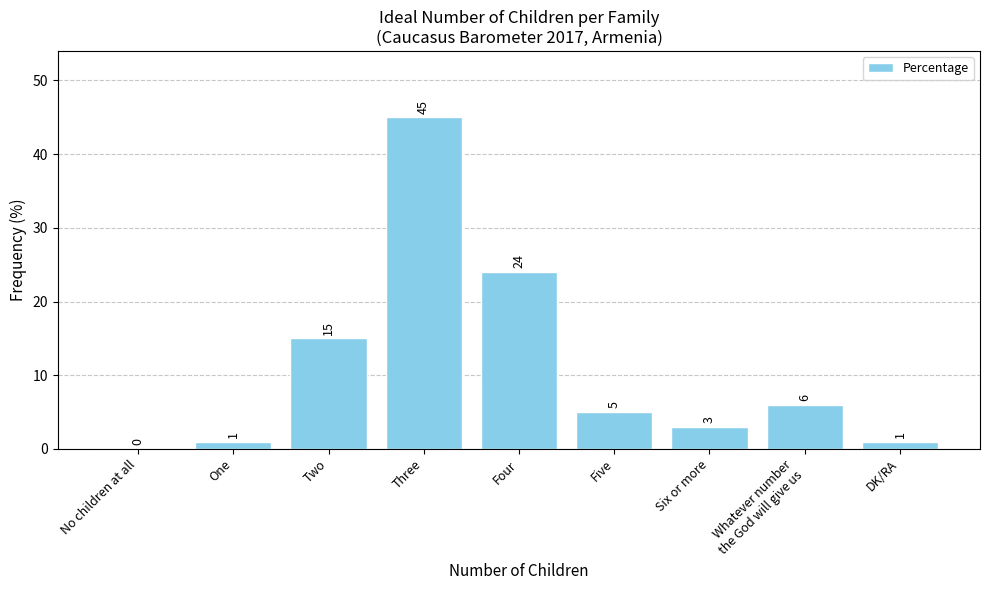

Which label corresponds to the largest value in the chart?

Three